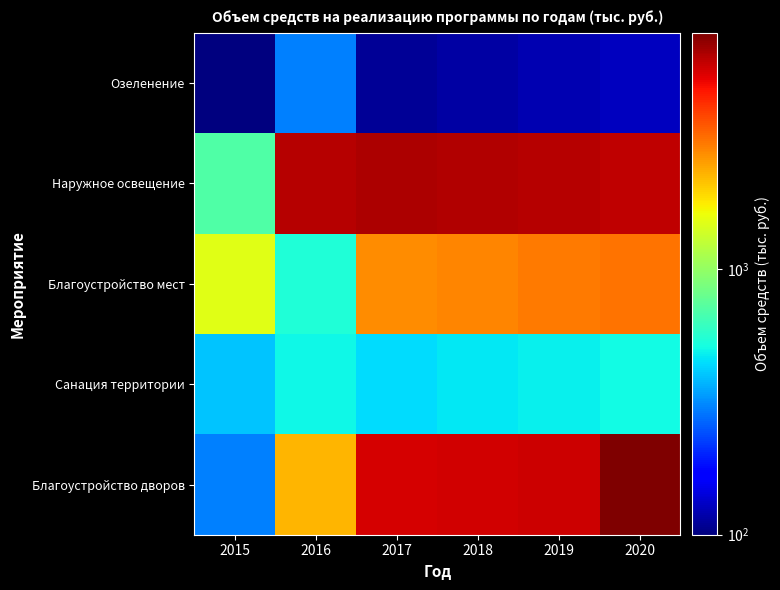

Which series has the largest range (max minus min)?

Благоустройство дворов